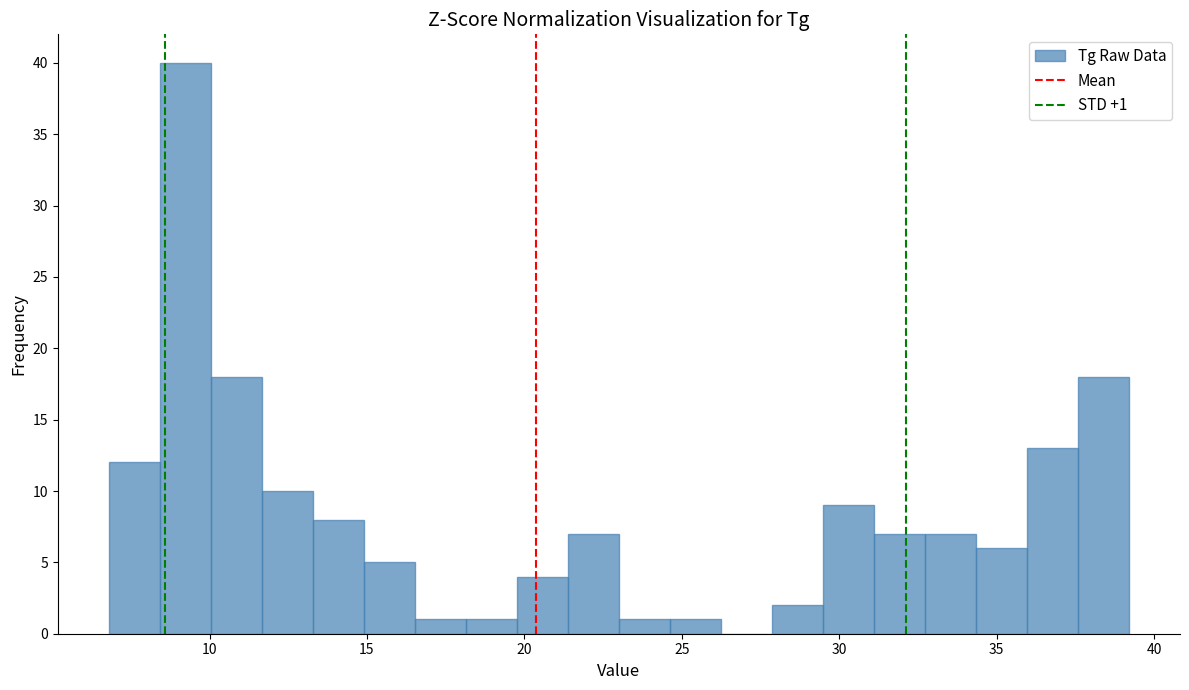

Around what value on the x-axis is the tallest bar? Give the approximate position of its centre, as read against the axis.

9.0